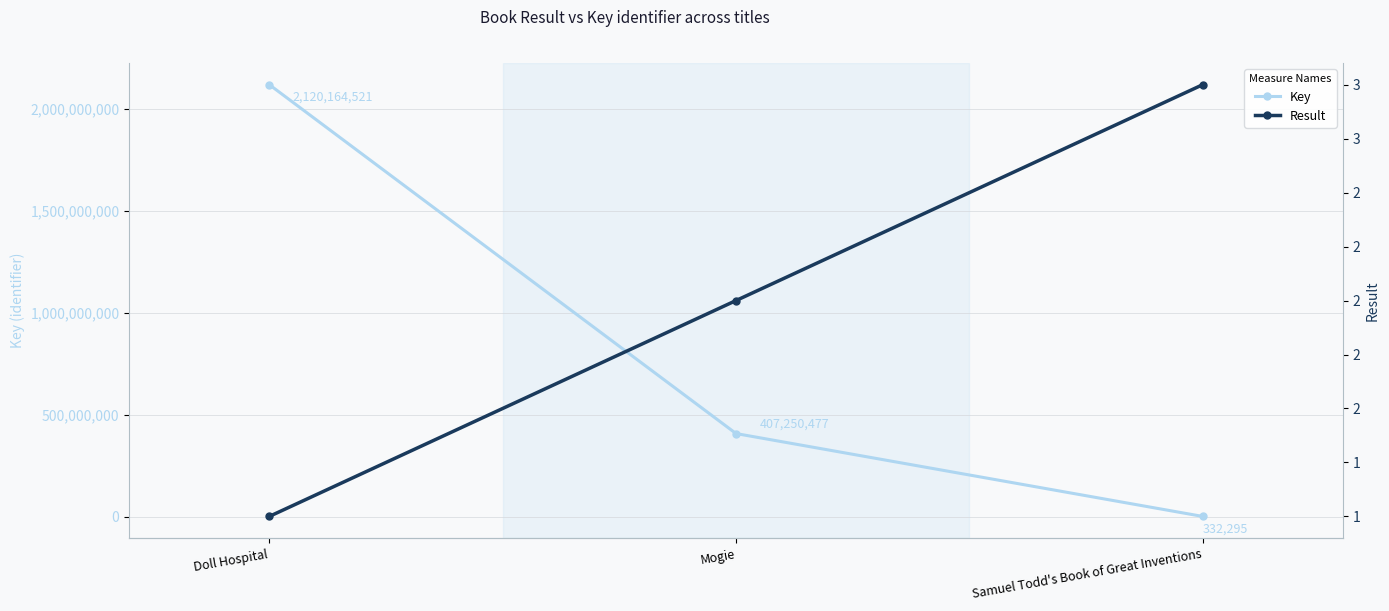

Count the Key values in the range 332295 to 2120164521.

3